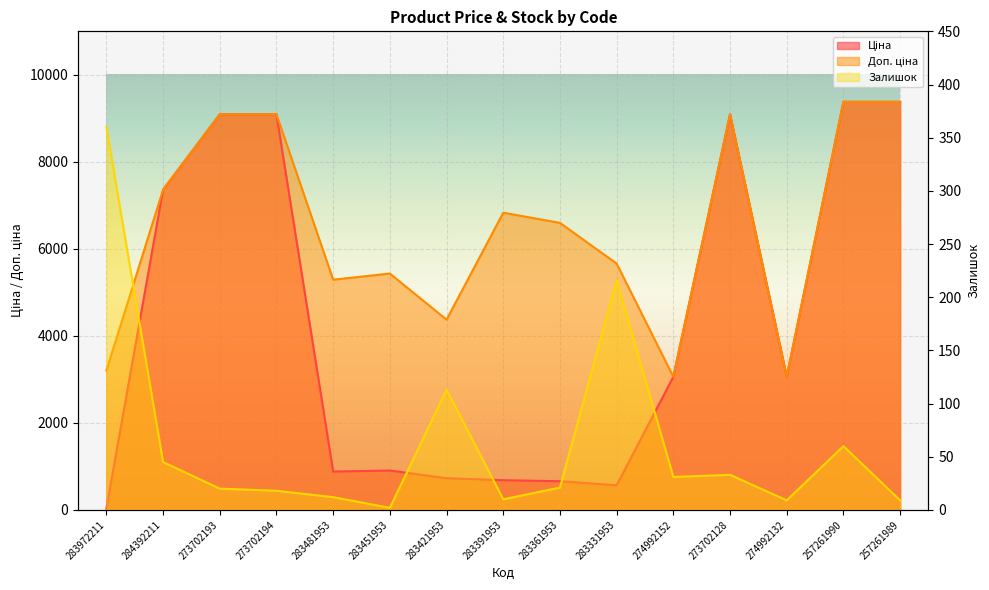

List the series in order of their peak value, lowest first.

Залишок, Ціна, Доп. ціна